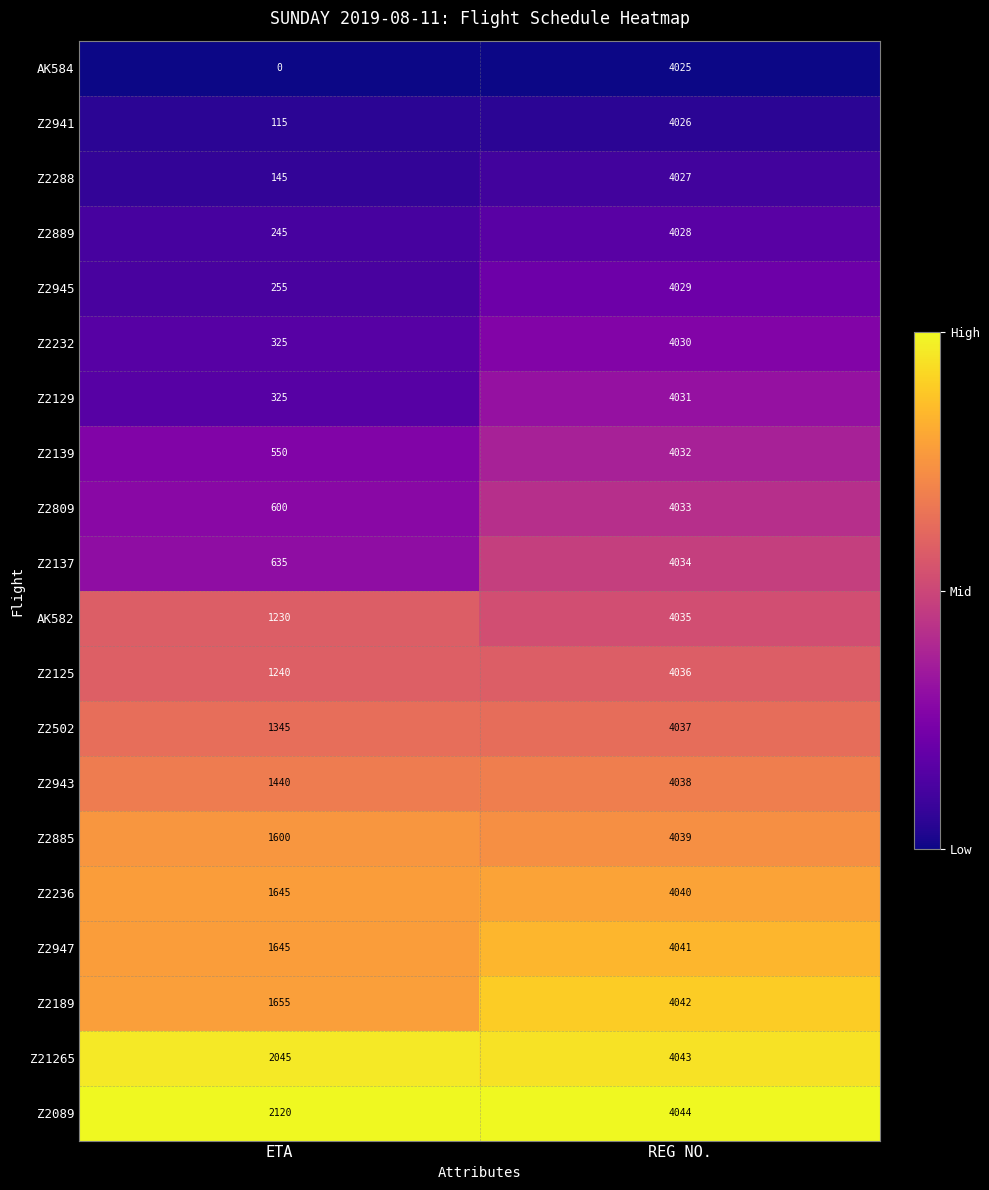

At which category is the sum across all series the highest?

REG NO.